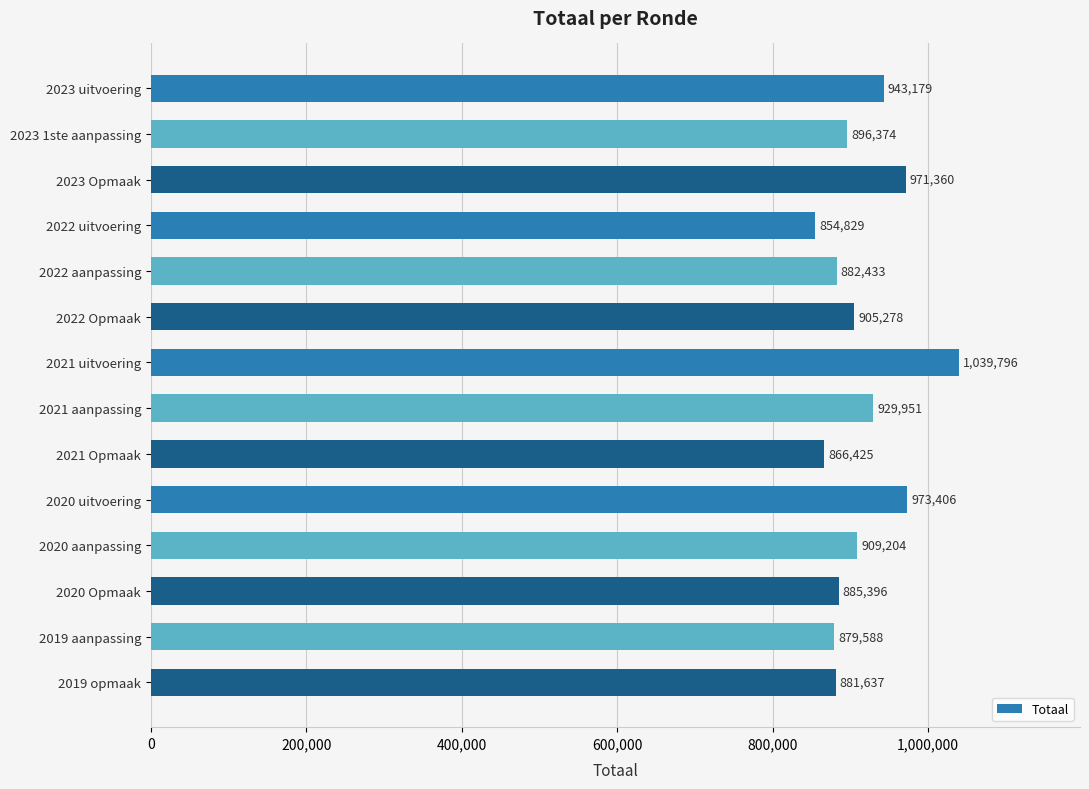

What is the sum of all values?

12818856